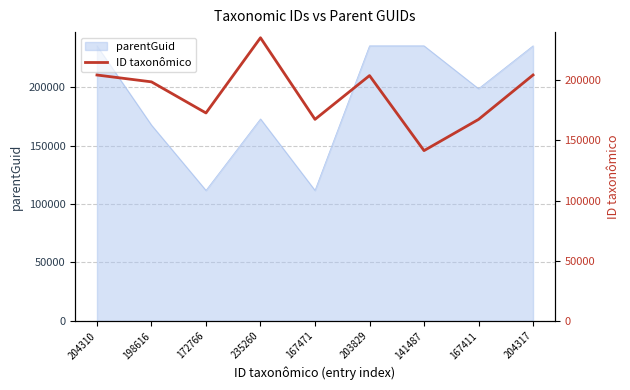

What is the change in value from 235260 to 141487?

-93773